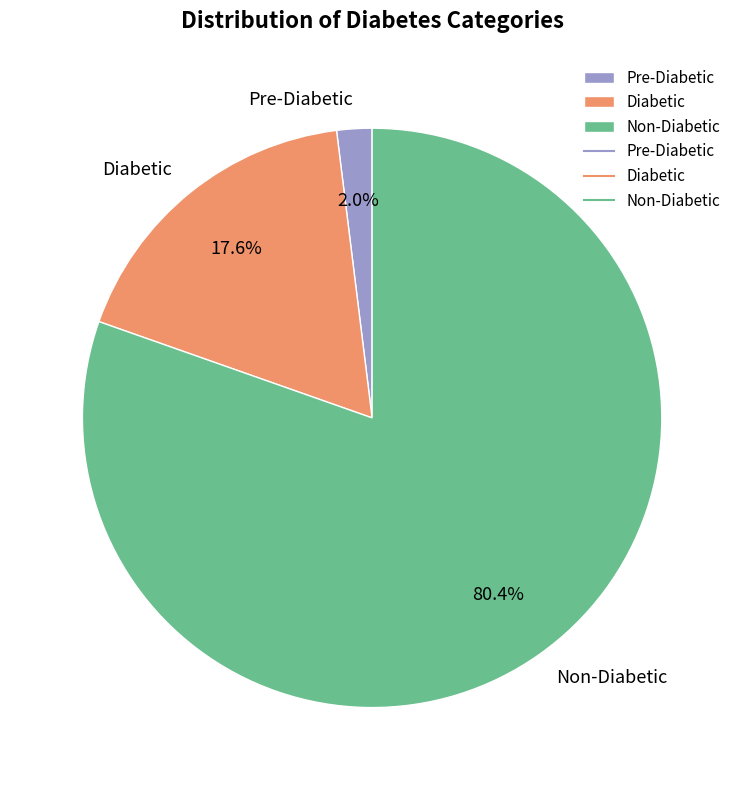

To the nearest percent, what is the difference between the largest and smallest slice percentages?

78%